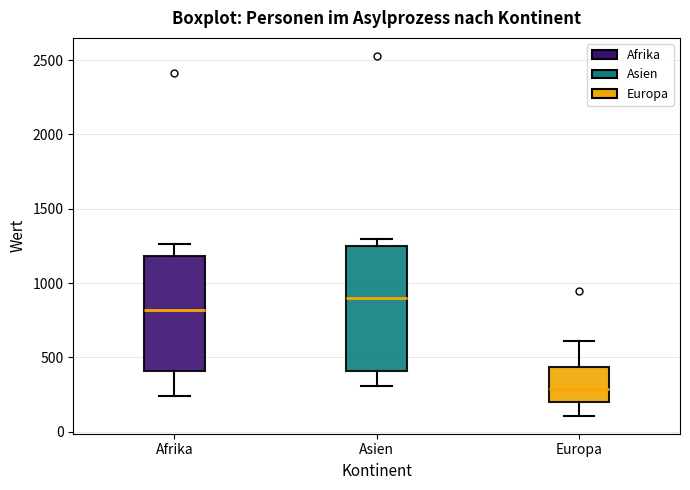

Which box is the tallest, from its lower edge to its upper edge?

Asien